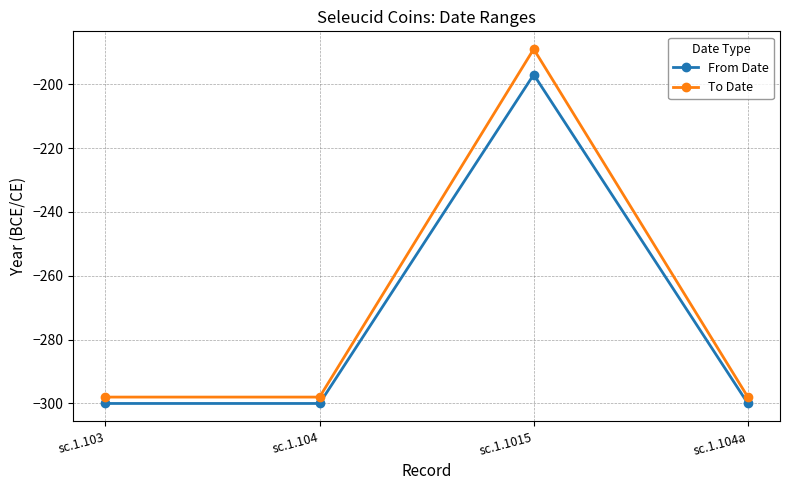

List the series in order of their overall mean, highest first.

To Date, From Date